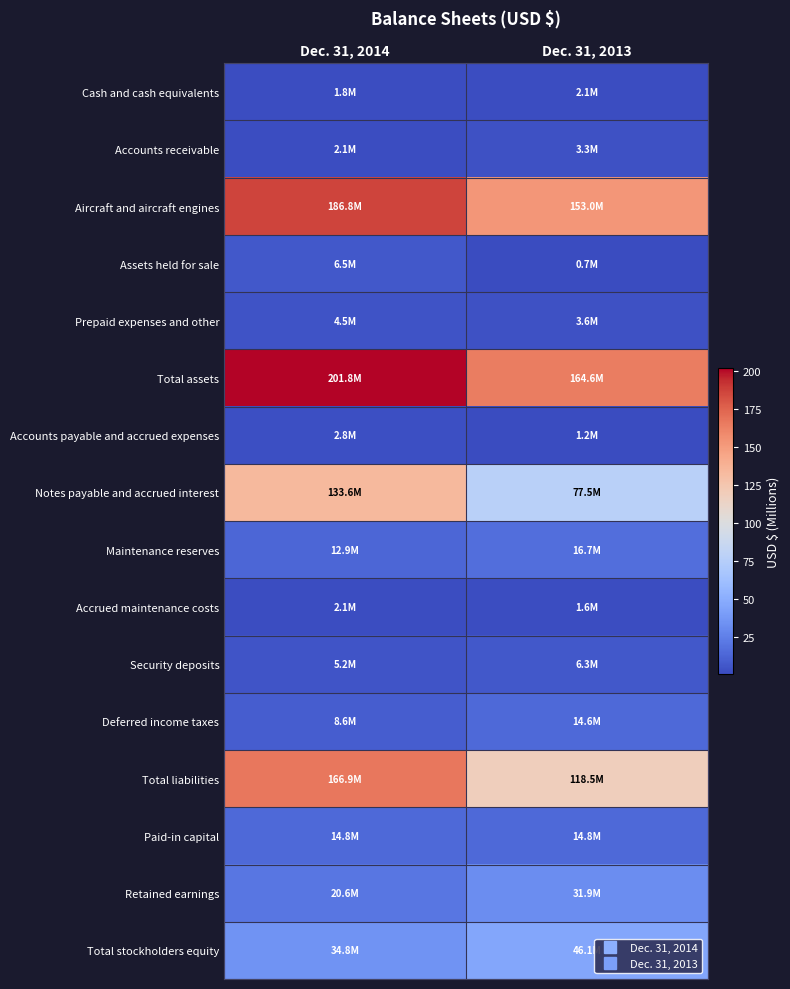

At which category is the sum across all series the highest?

Dec. 31, 2014